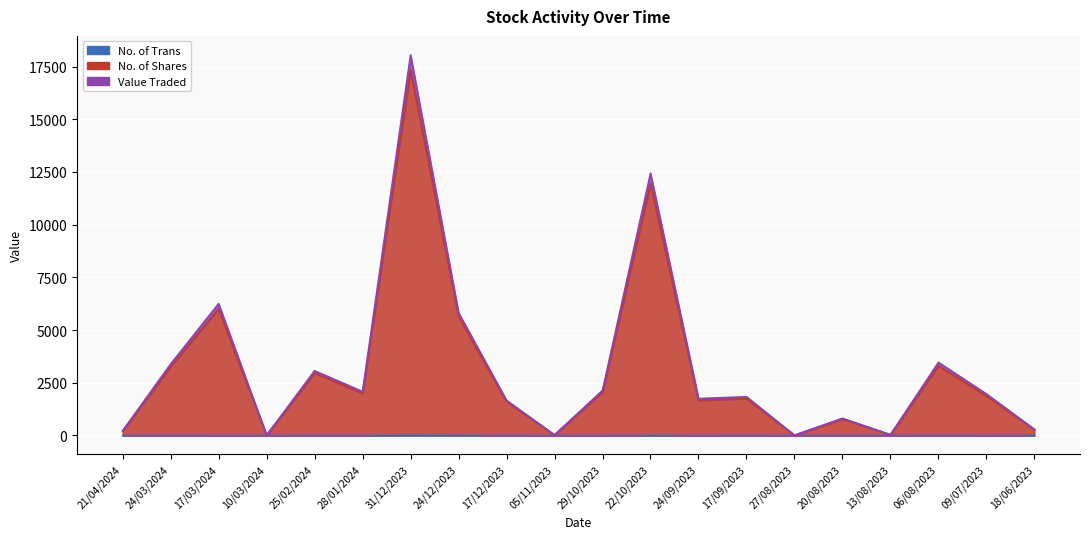

What position from the left is 24/12/2023?

8